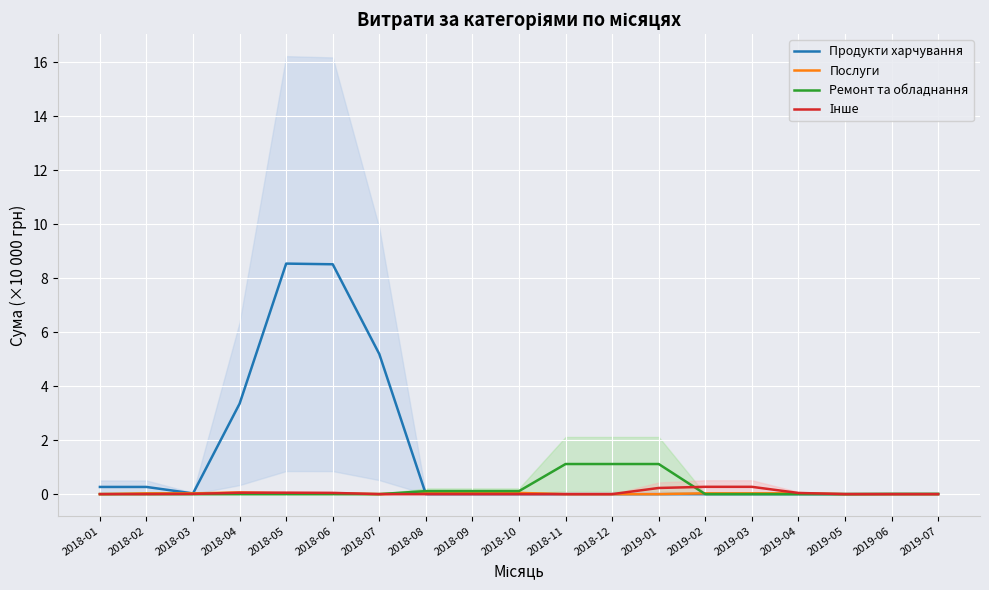

The Інше series shows 0.0 at 2018-02. True or false?

True